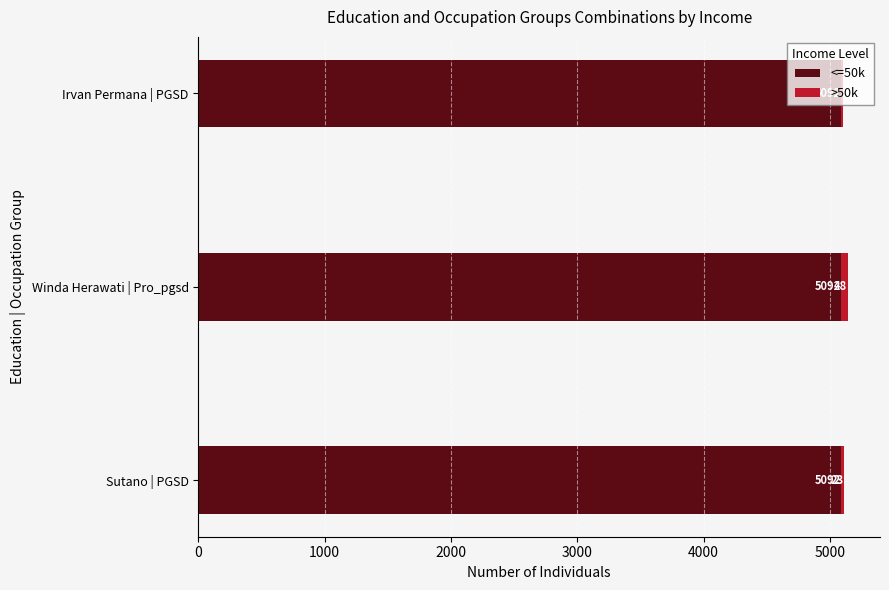

At which category is the sum across all series the highest?

Winda Herawati | Pro_pgsd